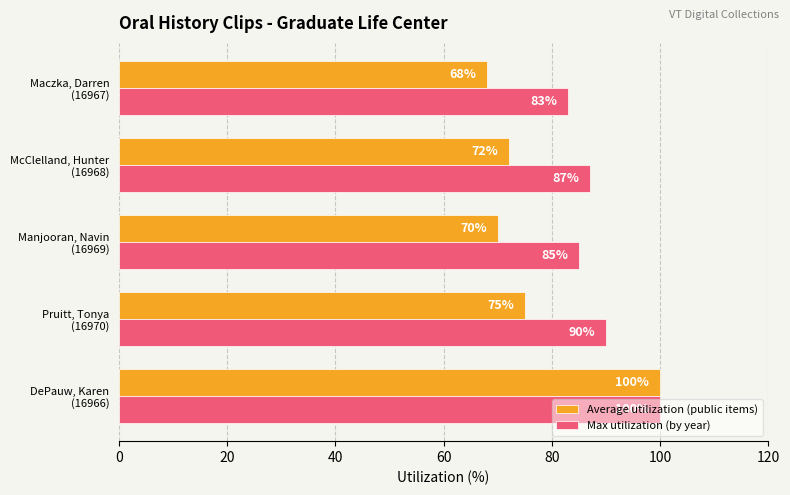

List the series in order of their overall mean, lowest first.

Average utilization (public items), Max utilization (by year)